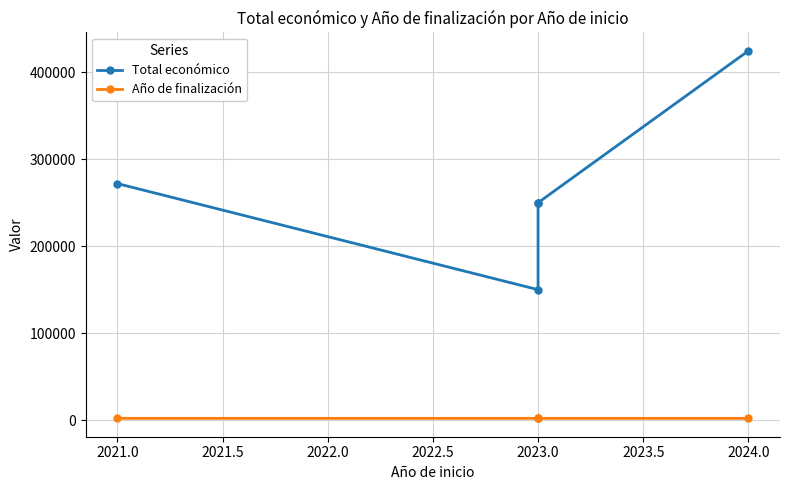

In Total económico, how many points are lower than both neighbors (excluding endpoints)?

1